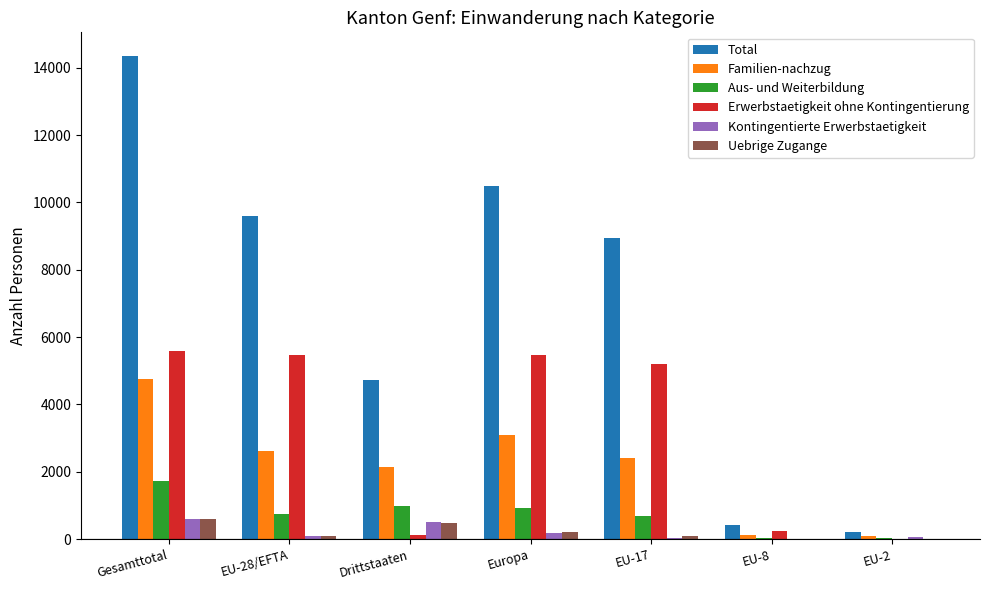

True or false: Total has a value of 6849 at Drittstaaten.

False